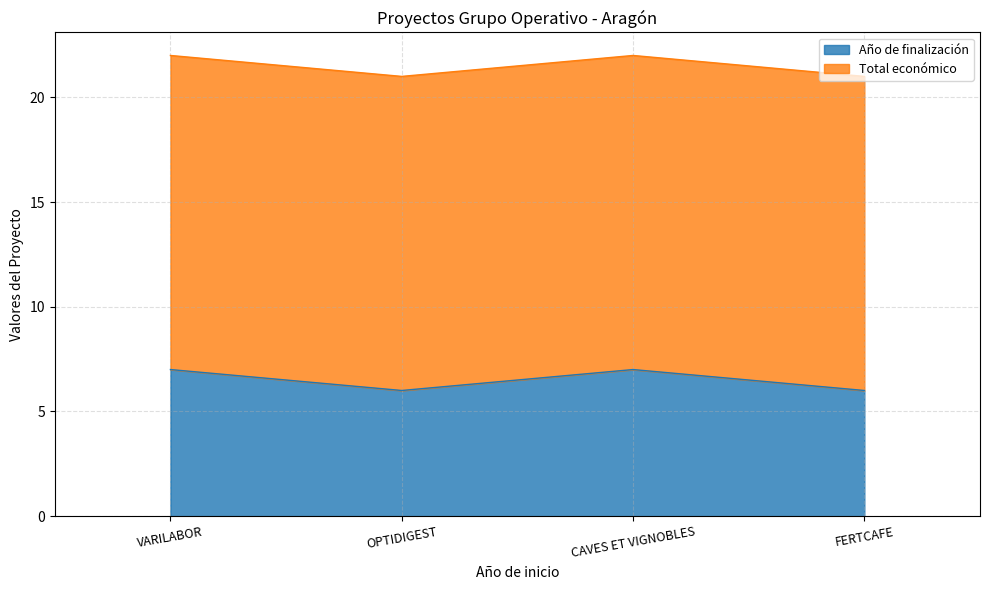

At which category does the chart reach its minimum across all series?

OPTIDIGEST